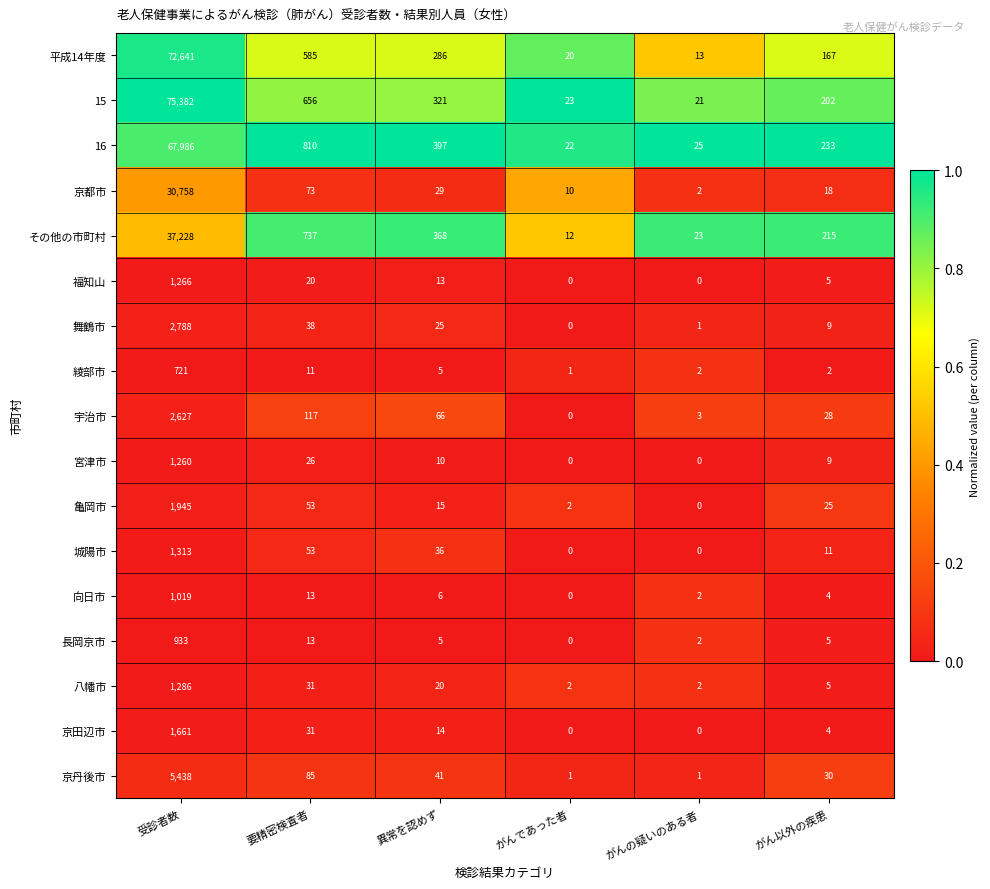

How many values in the 舞鶴市 series are below 25?

3